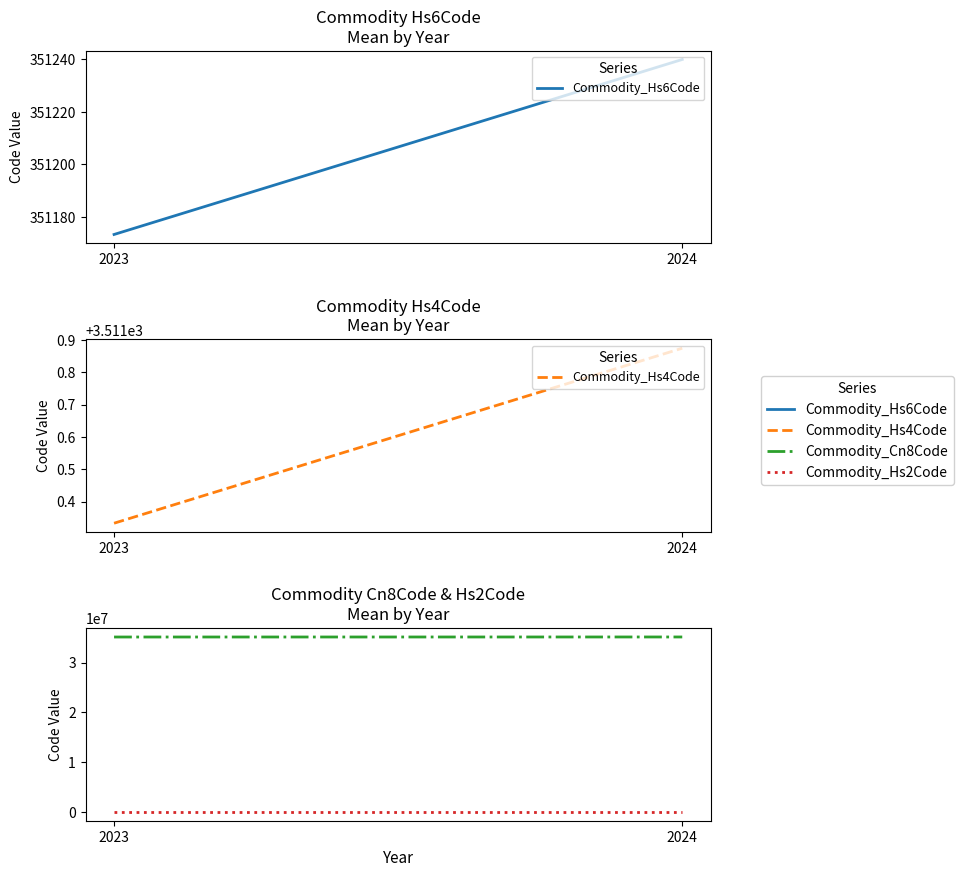

What is the total value across all series at 2023?

35472143.0